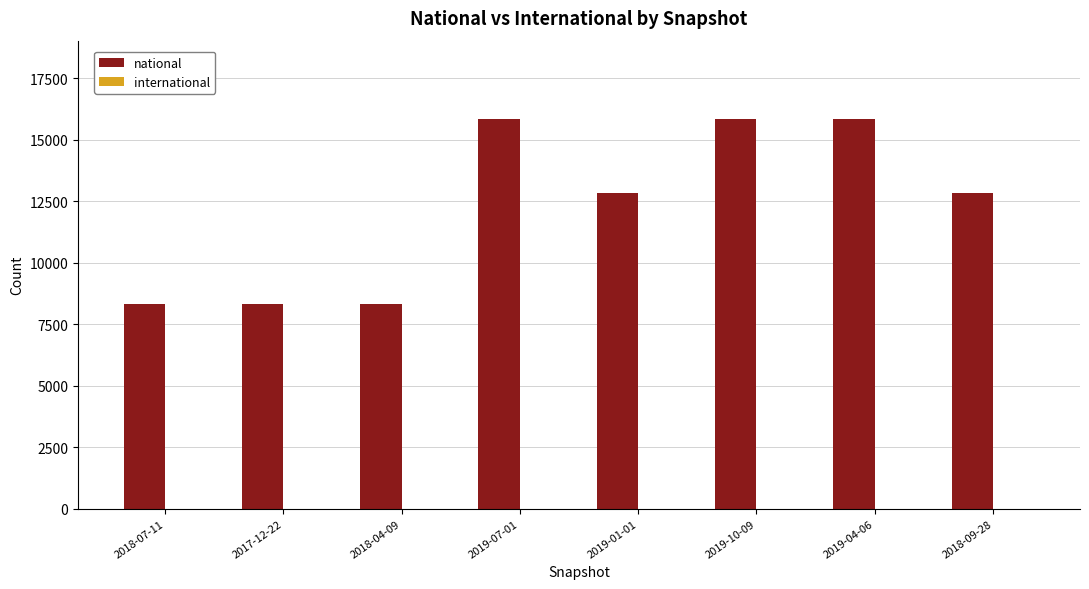

Reading left to right, what are all the values shown in this chart?

8324	8324	8324	15855	12819	15855	15855	12819